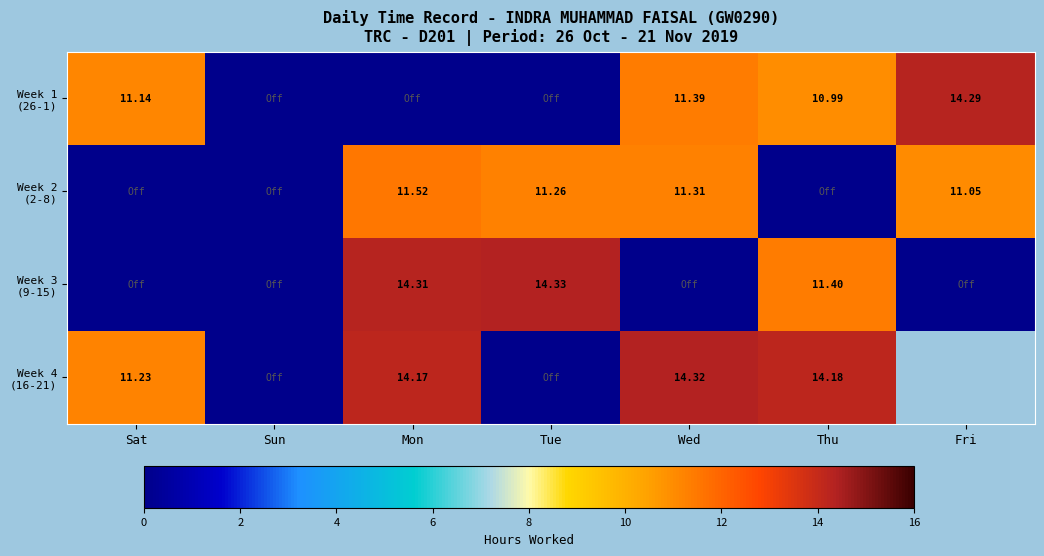

What is the difference between the second highest and minimum values in the Week 4 (16-21) series?

14.3